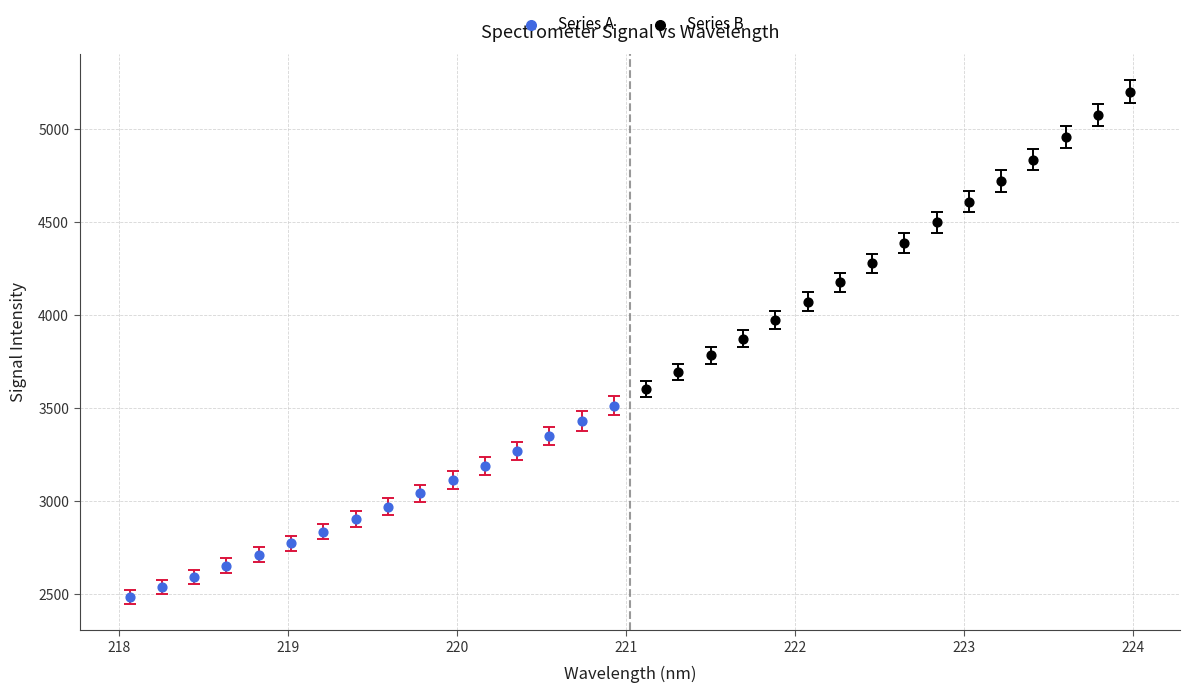

Which series reaches the minimum Y coordinate?

Series A